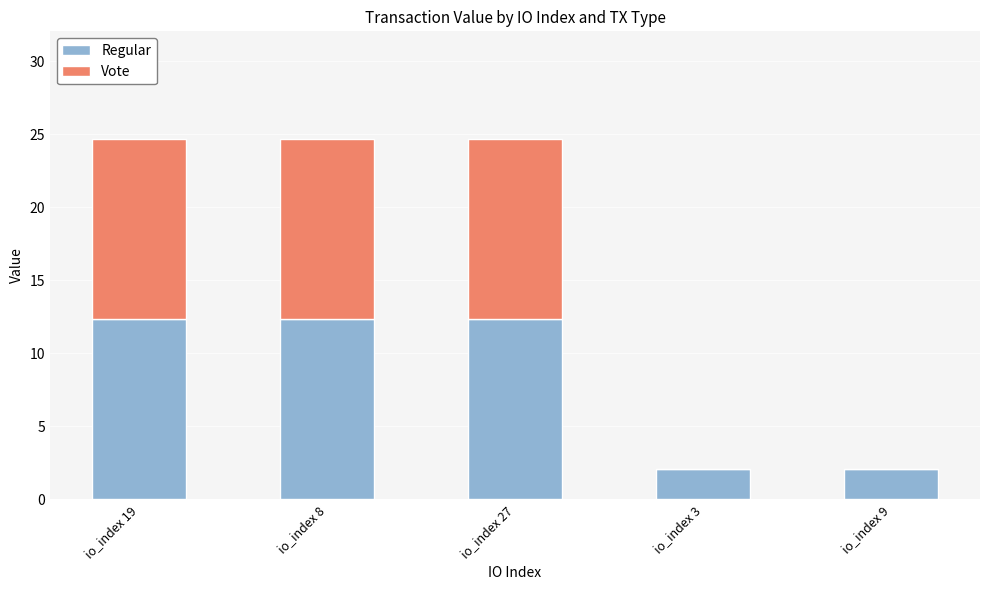

Reading left to right, list the values for the Regular series.

io_index 19=12.3	io_index 8=12.3	io_index 27=12.3	io_index 3=2.0	io_index 9=2.0